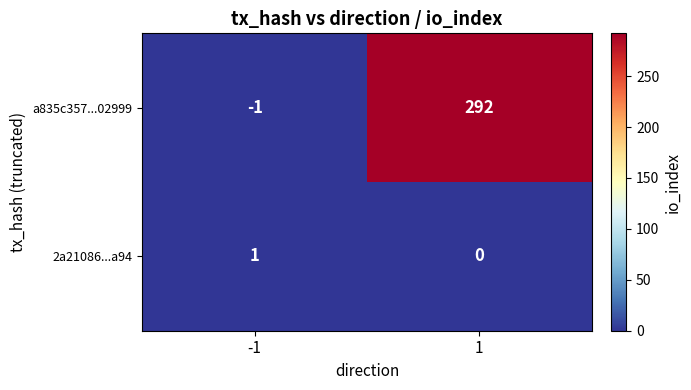

What is the greatest value displayed?

292